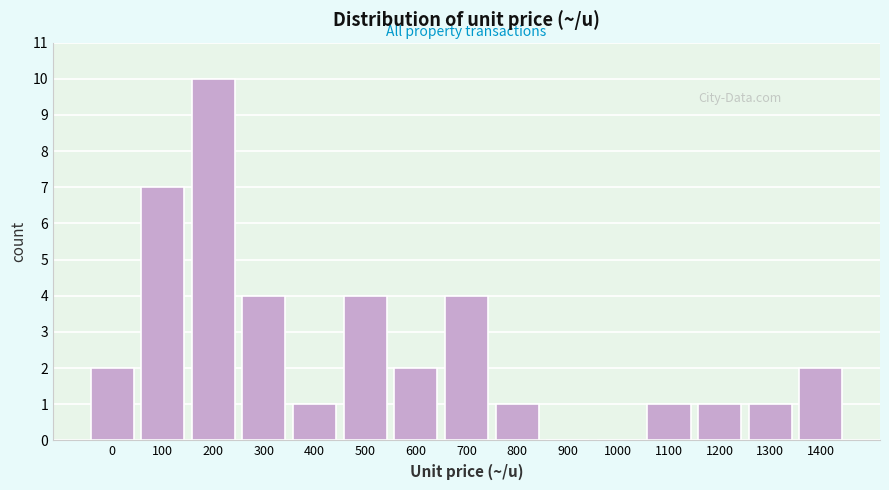

Reading left to right, list all the values displayed in this chart.

0=2	100=7	200=10	300=4	400=1	500=4	600=2	700=4	800=1	900=0	1000=0	1100=1	1200=1	1300=1	1400=2